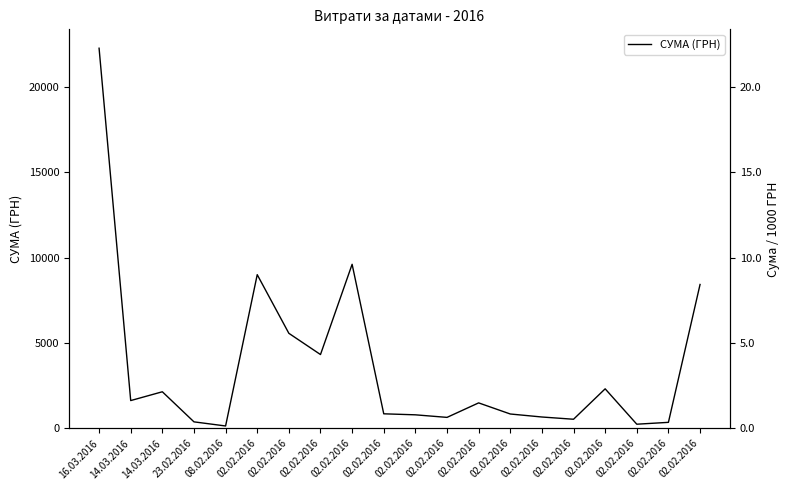

List the labels in order of value, smallest first.

08.02.2016, 02.02.2016, 02.02.2016, 23.02.2016, 02.02.2016, 02.02.2016, 02.02.2016, 02.02.2016, 02.02.2016, 02.02.2016, 02.02.2016, 14.03.2016, 14.03.2016, 02.02.2016, 02.02.2016, 02.02.2016, 02.02.2016, 02.02.2016, 02.02.2016, 16.03.2016